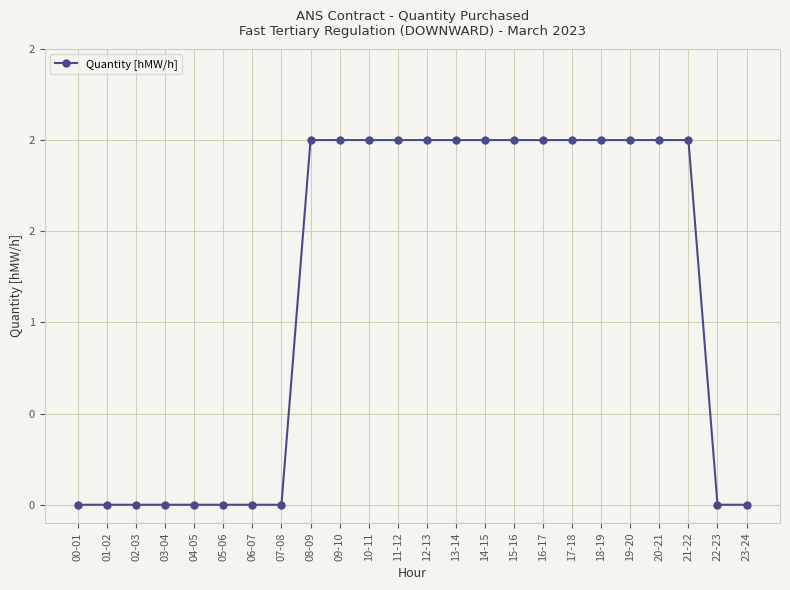

What is the maximum value shown in the chart?

2